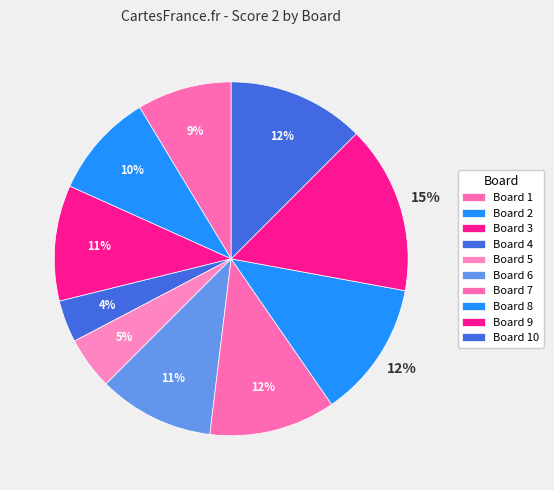

How many segments does this pie chart have?

10